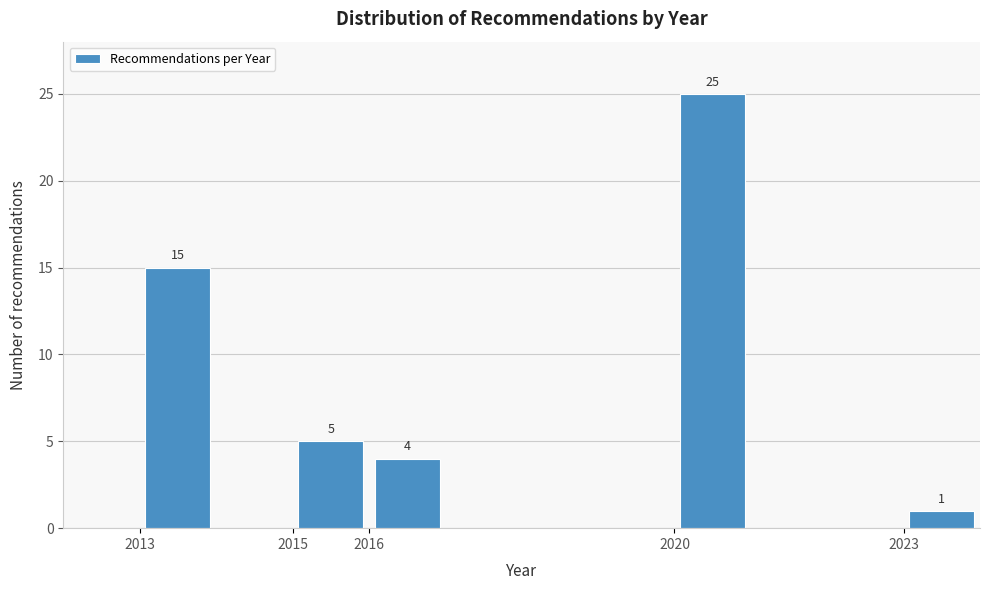

Which range on the x-axis has the tallest bar?

2020 to 2021